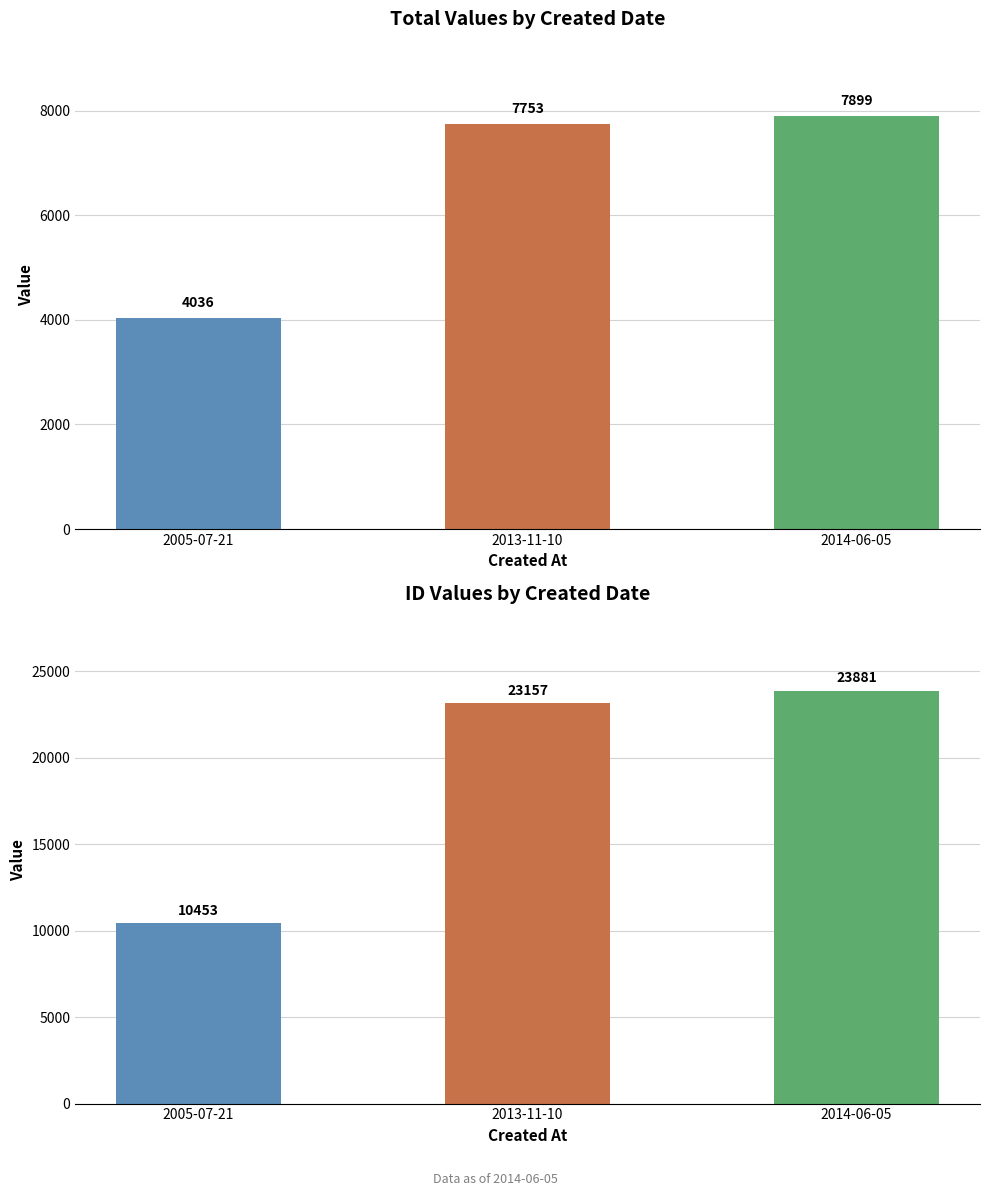

Is it true that work_id equals 7163 at 2005-07-21?

False